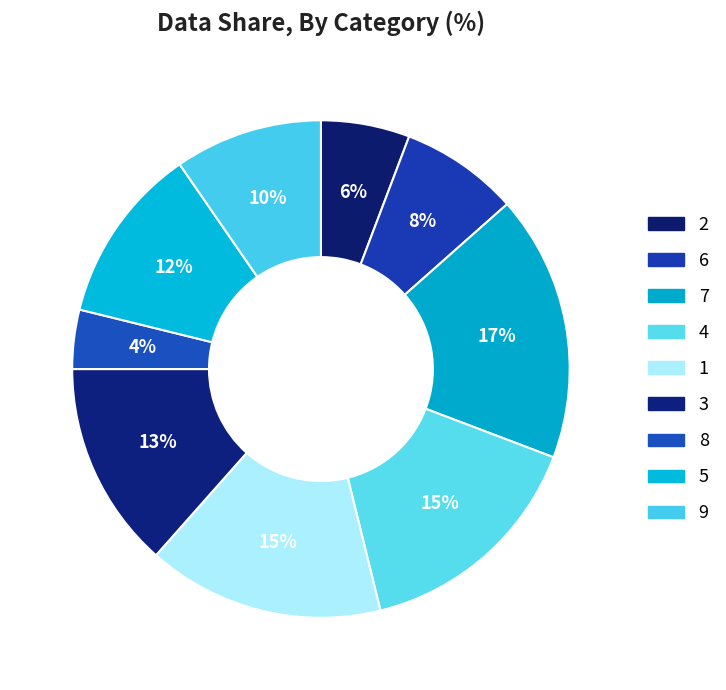

To the nearest percent, what is the average slice percentage?

11%